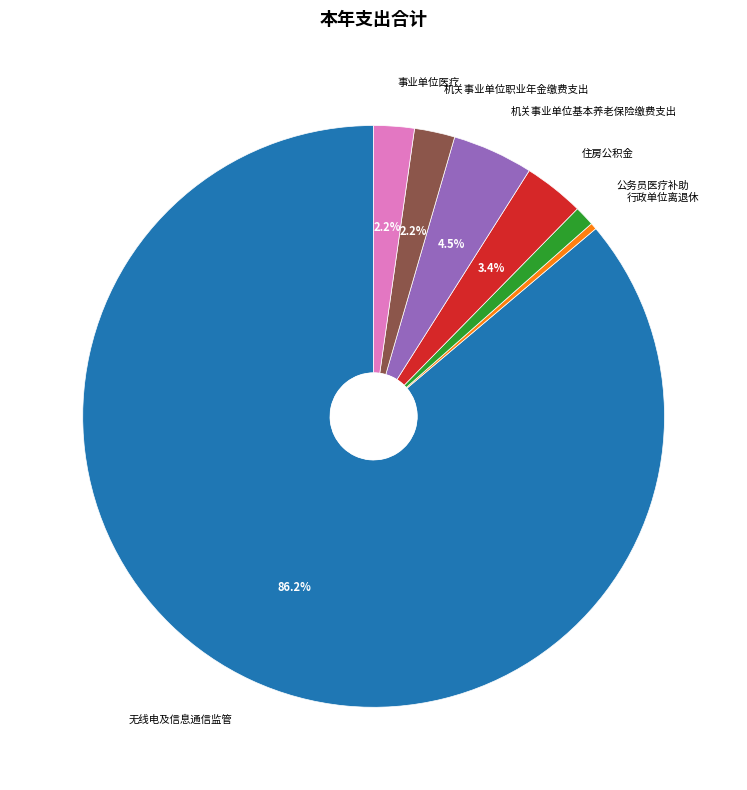

Does any single category account for the majority?

Yes